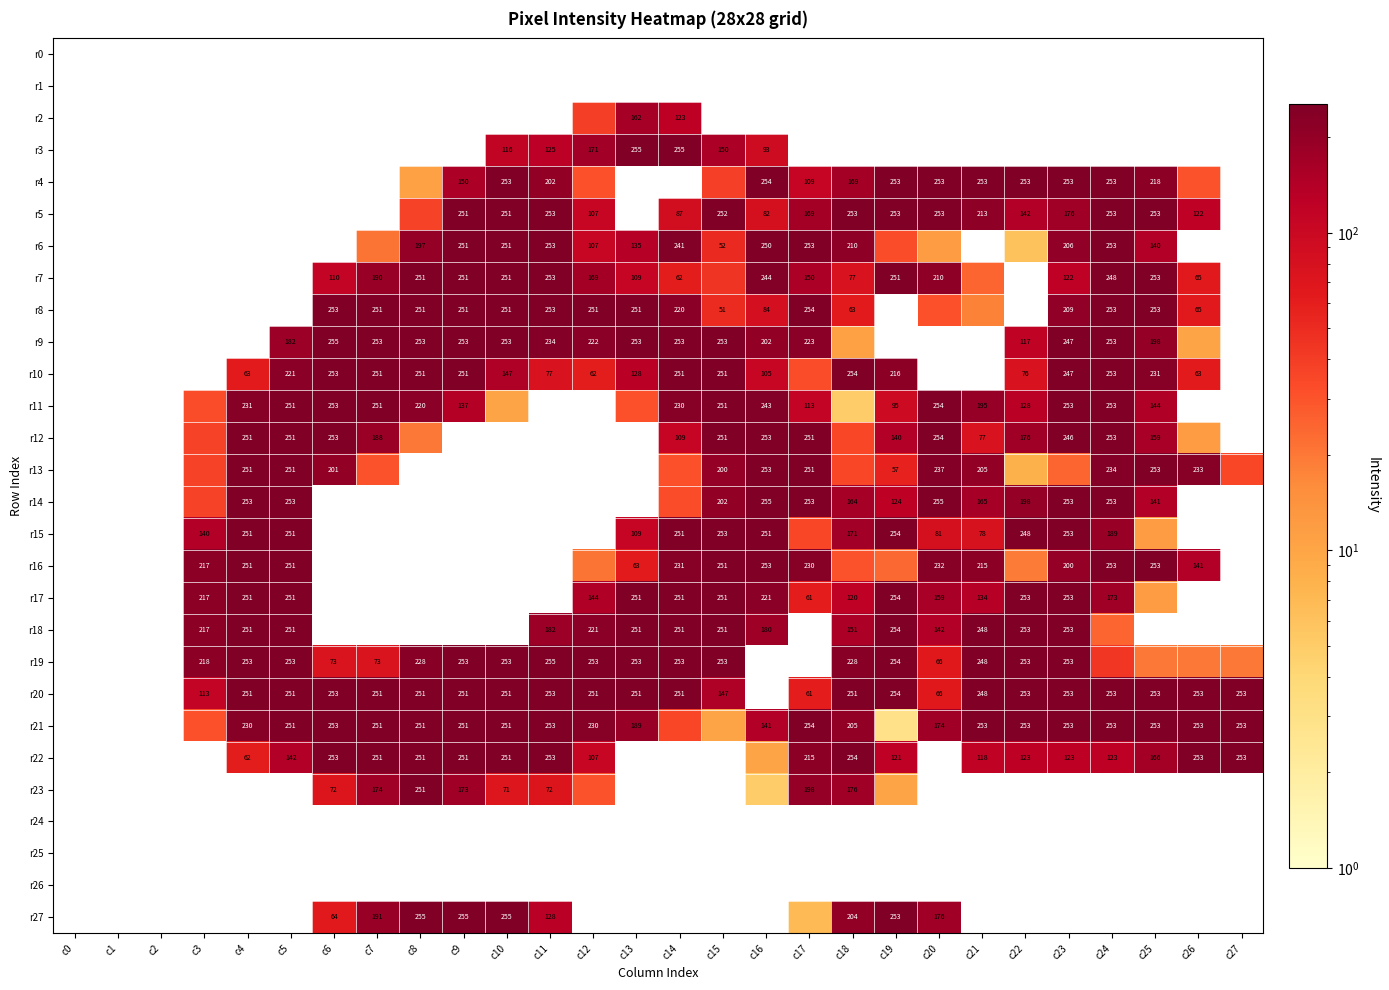

The r19 series shows 254 at c19. True or false?

True